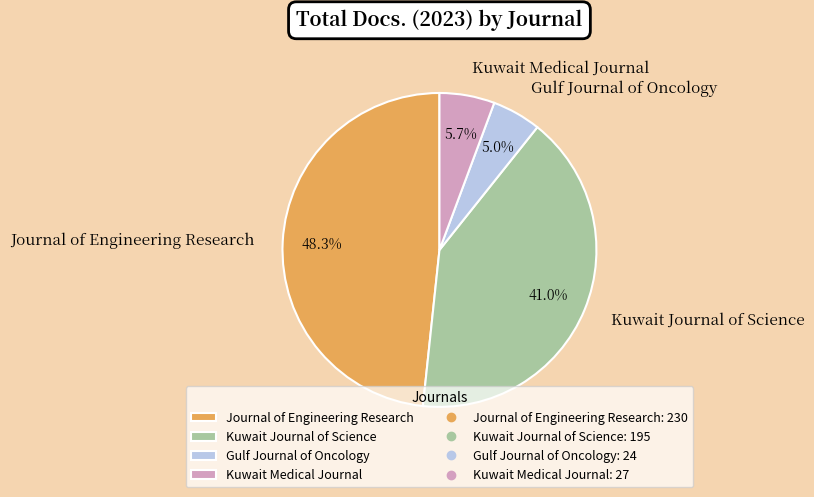

Rank the categories by value from highest to lowest.

Journal of Engineering Research, Kuwait Journal of Science, Kuwait Medical Journal, Gulf Journal of Oncology